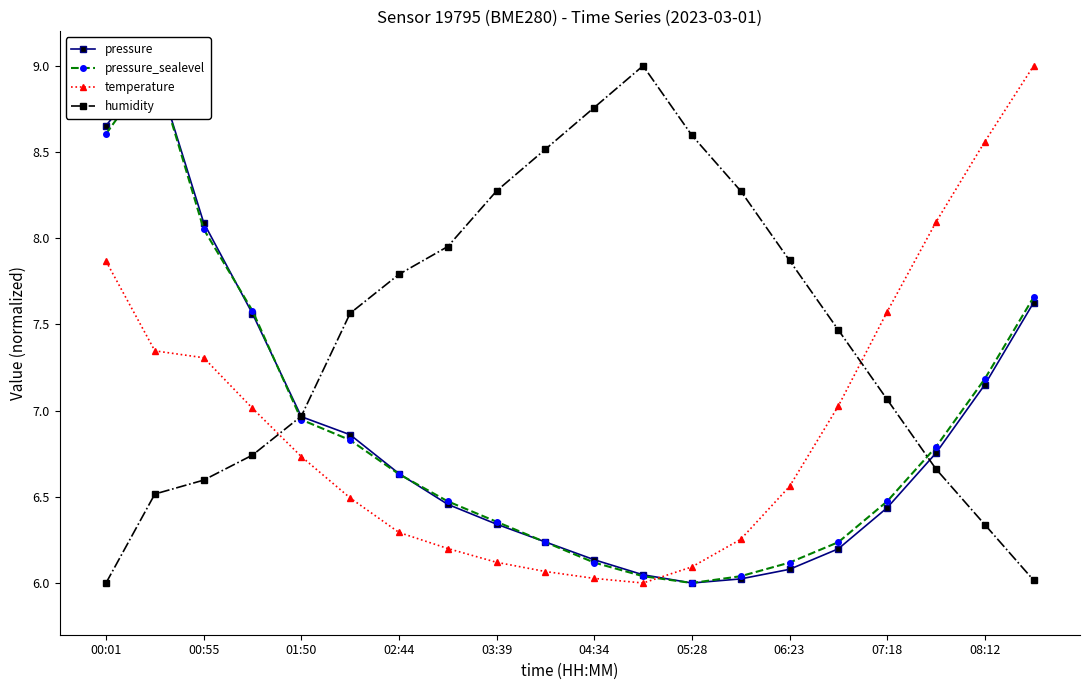

What are all the series names shown in the legend?

pressure, pressure_sealevel, temperature, humidity